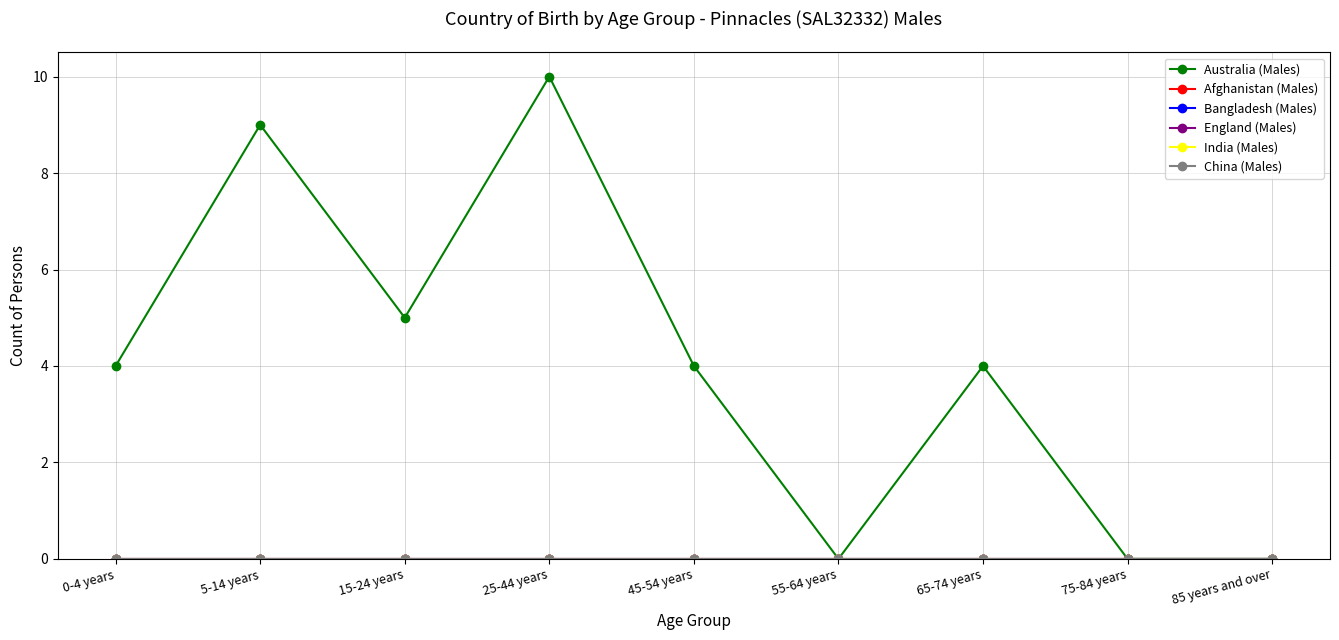

Which category has the highest value across all series?

25-44 years